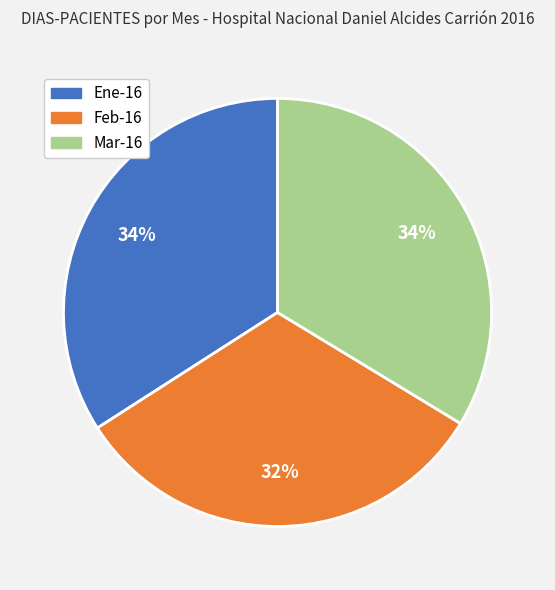

Between Feb-16 and Ene-16, which is larger?

Ene-16